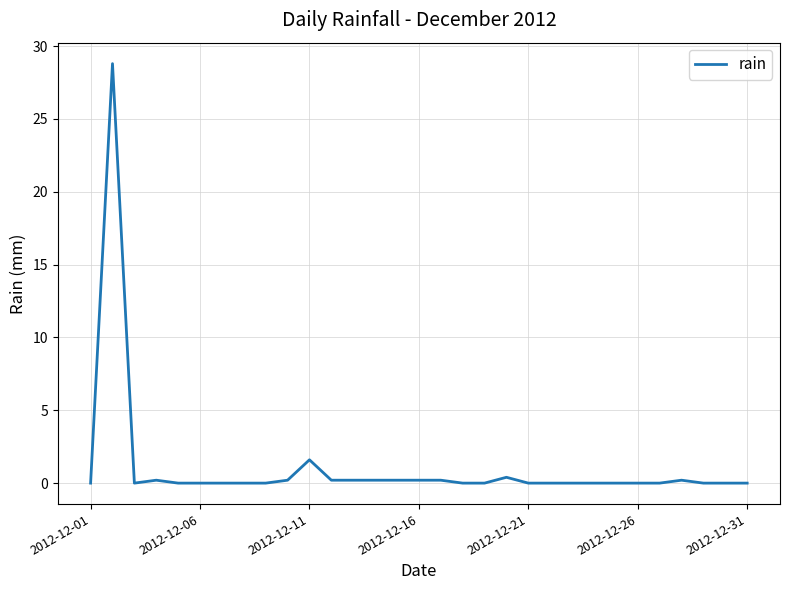

How many categories are shown in the chart?

31